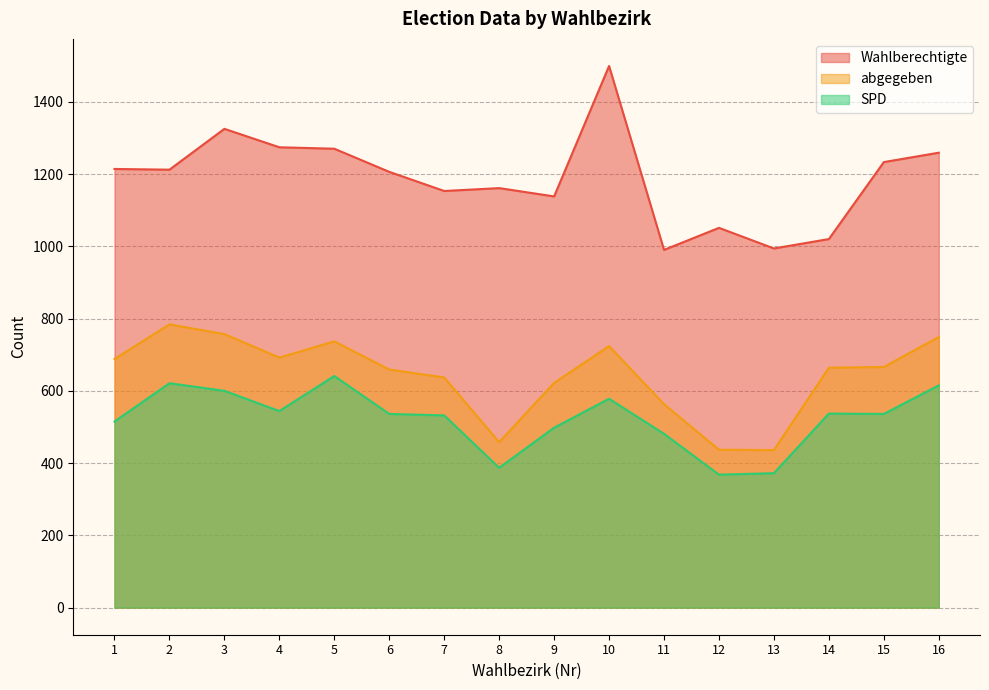

What is the difference between the maximum and minimum values in the SPD series?

273